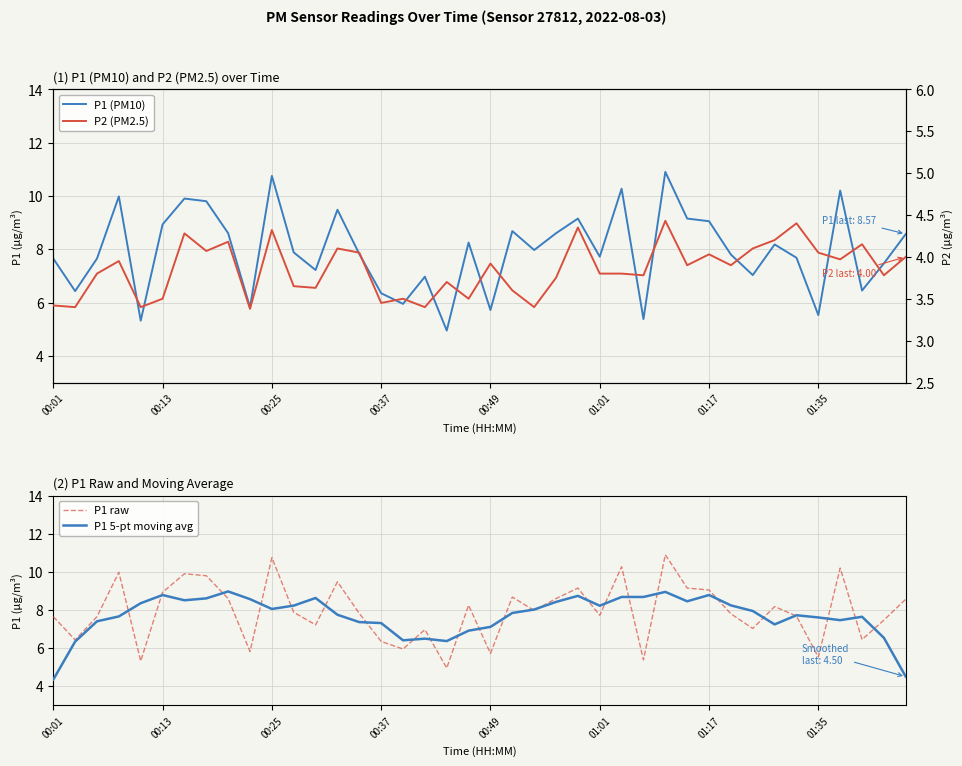

What is the minimum value for P1 5-pt moving avg?

4.3